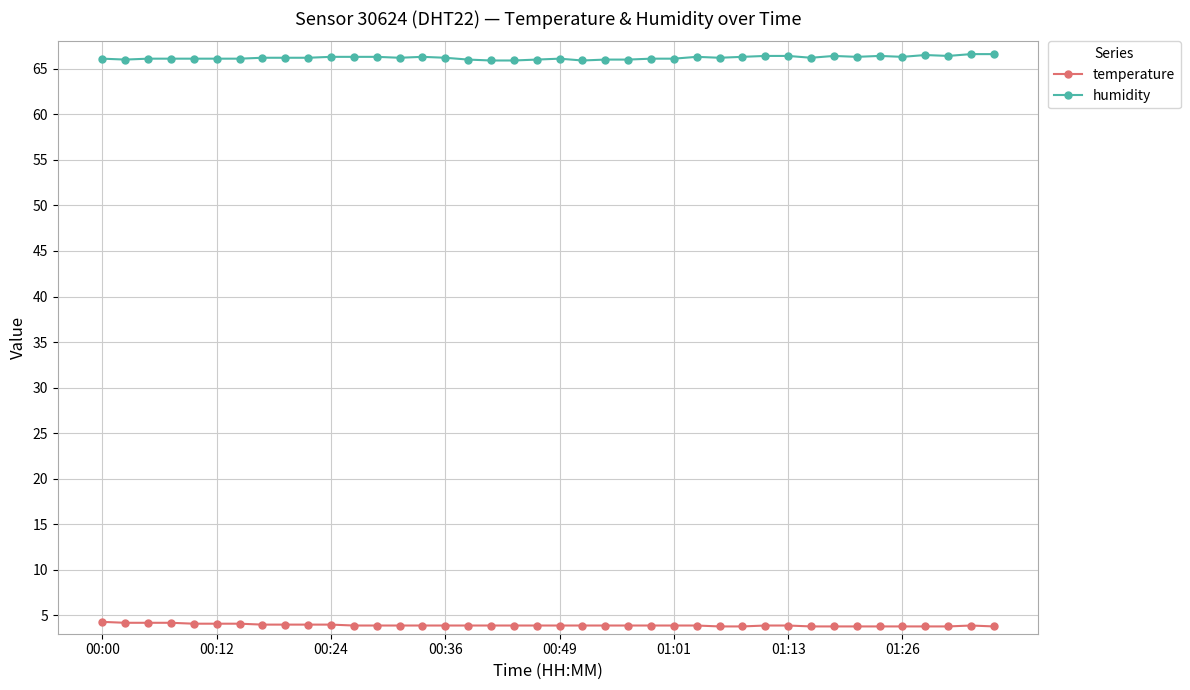

How many categories are shown in the chart?

40